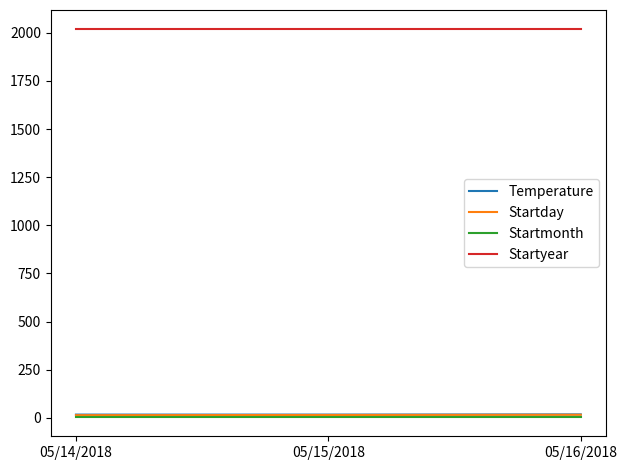

What is the lowest value of the Startyear series?

2018